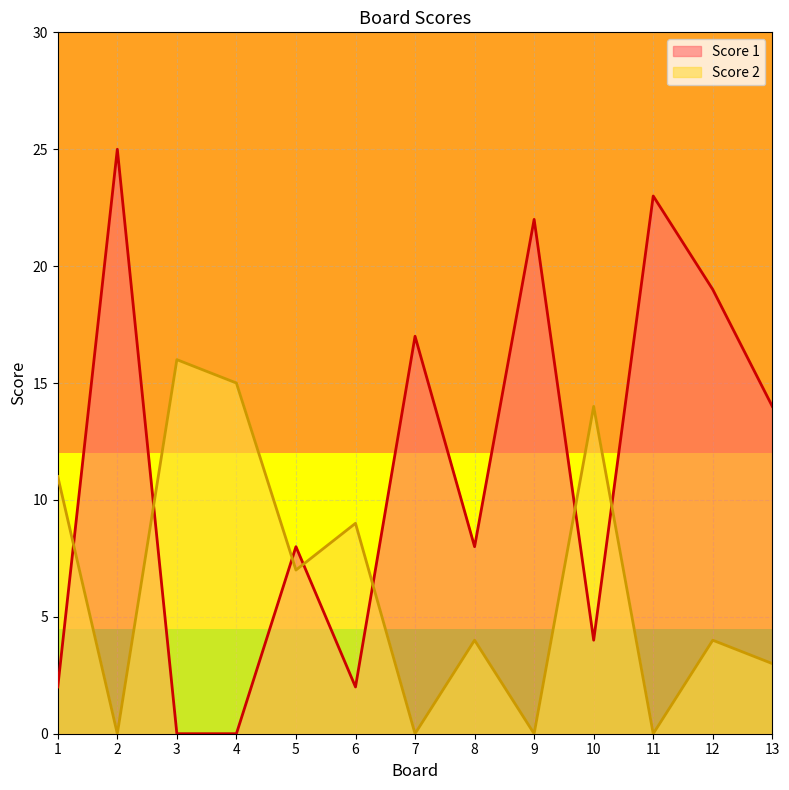

What is the spread (max minus min) of values at 3?

16